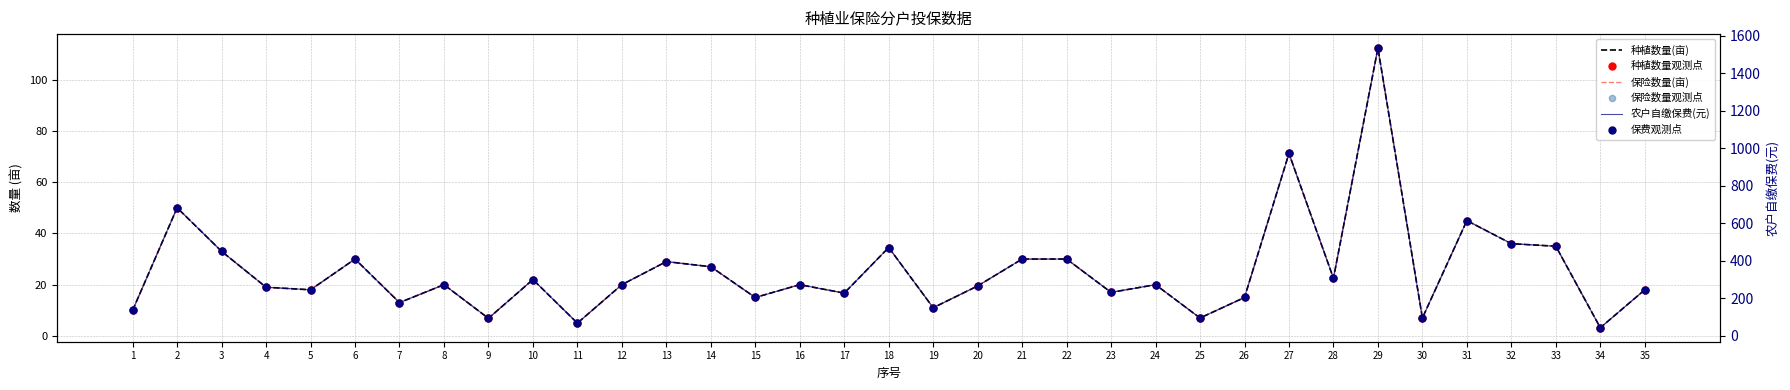

Which series reaches the minimum Y coordinate?

种植数量(亩)